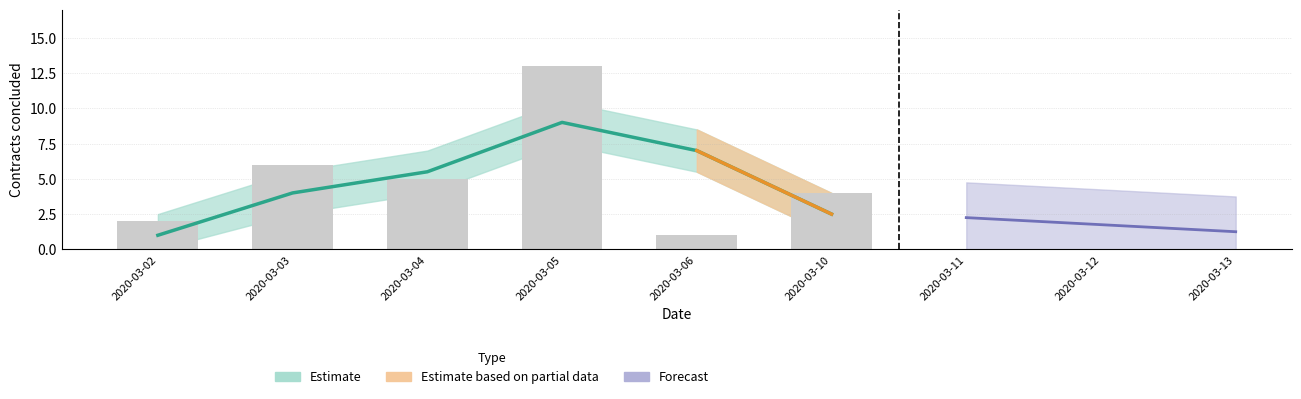

Is it true that the value at 2020-03-02 is 2?

True